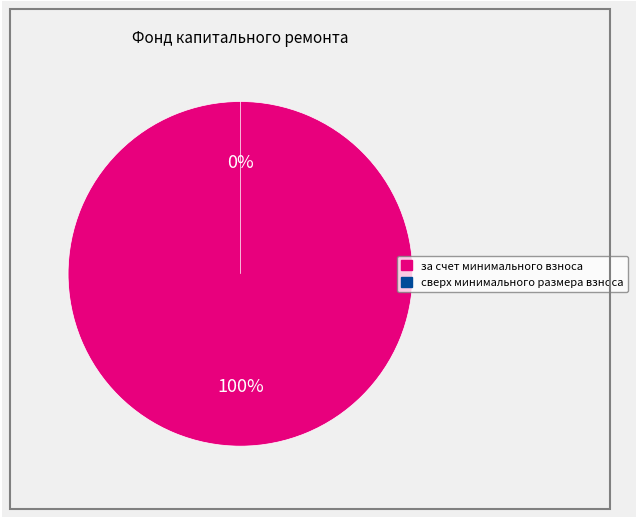

Count the number of slices in the pie.

2